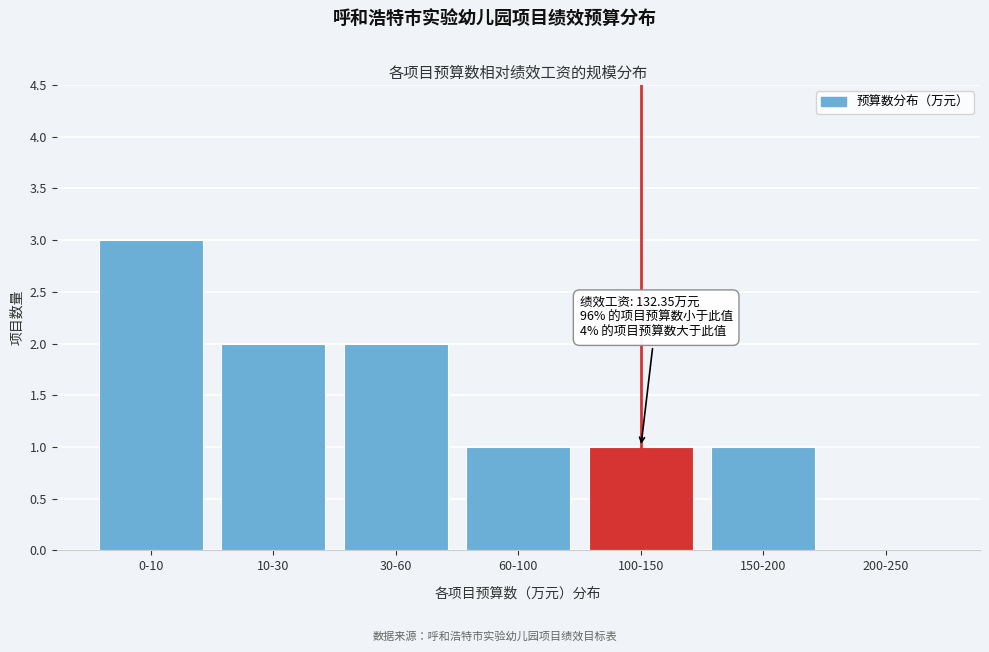

Reading right to left, list all the values displayed in this chart.

200-250=0	150-200=1	100-150=1	60-100=1	30-60=2	10-30=2	0-10=3